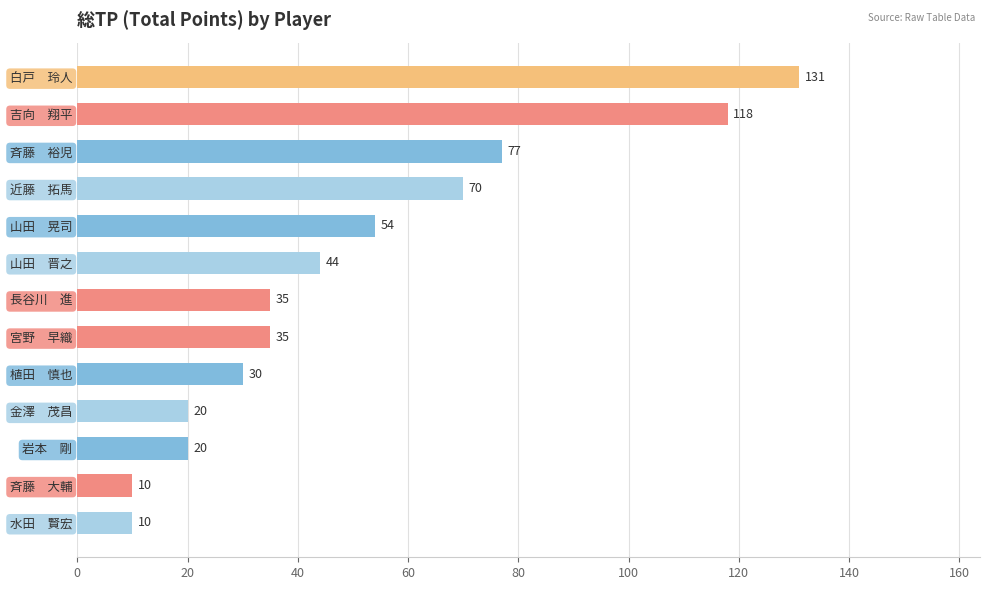

What is the sum of all values?

654